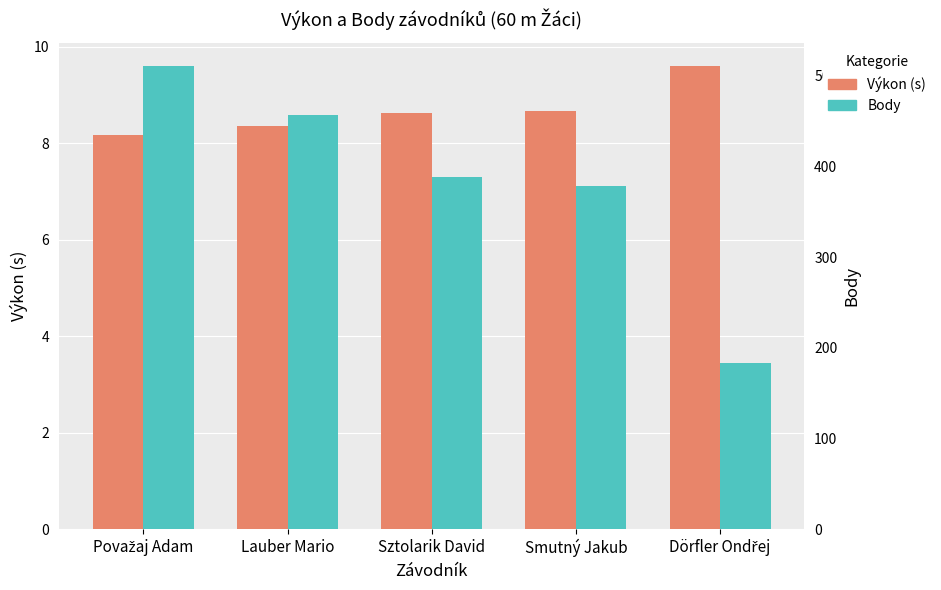

The Body series shows 457.0 at Lauber Mario. True or false?

True